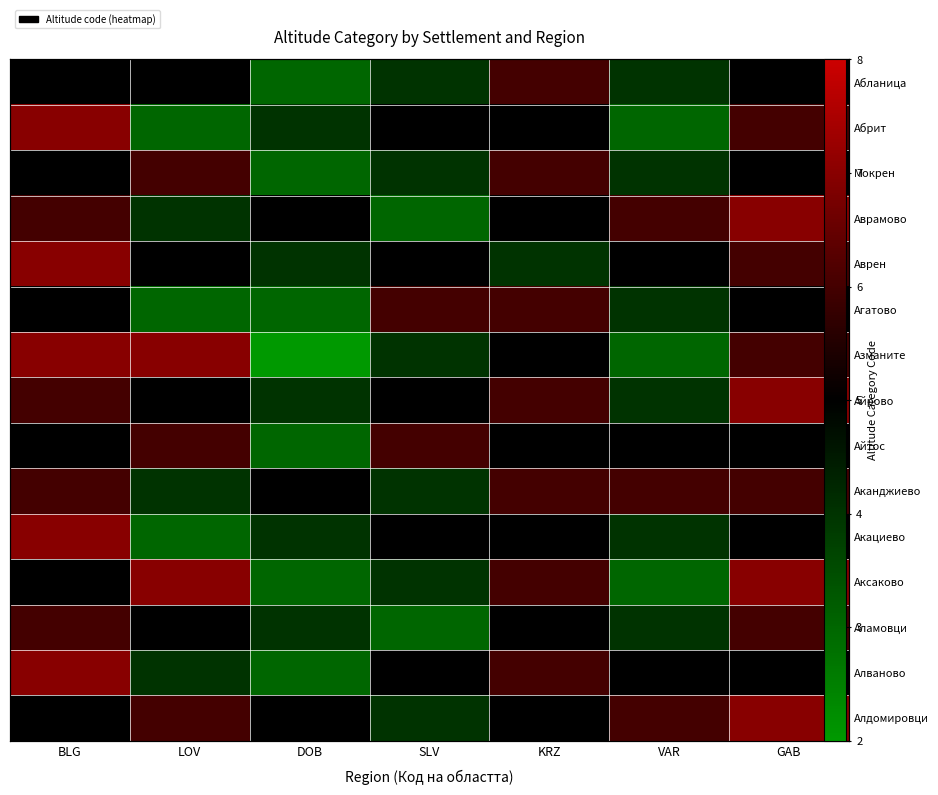

What is the greatest value displayed?

7